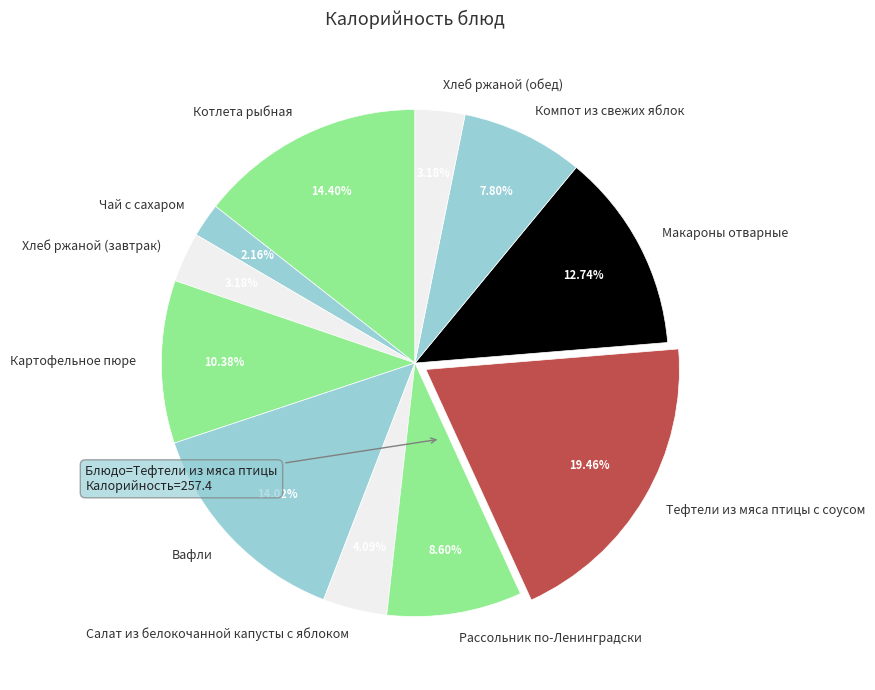

What is the total percentage of Чай с сахаром and Вафли?

16.2%